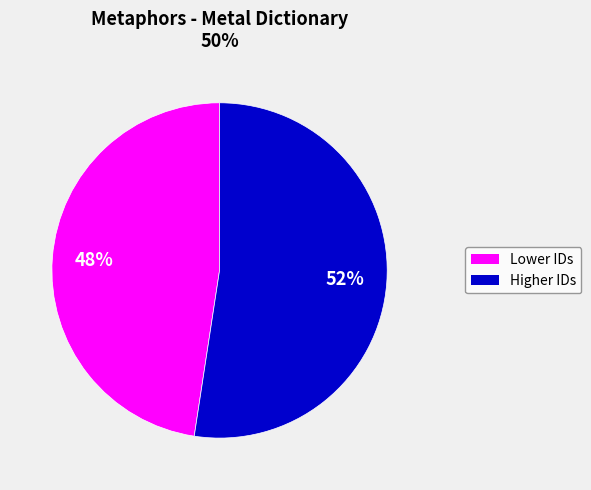

To the nearest percent, what is the average slice percentage?

50%